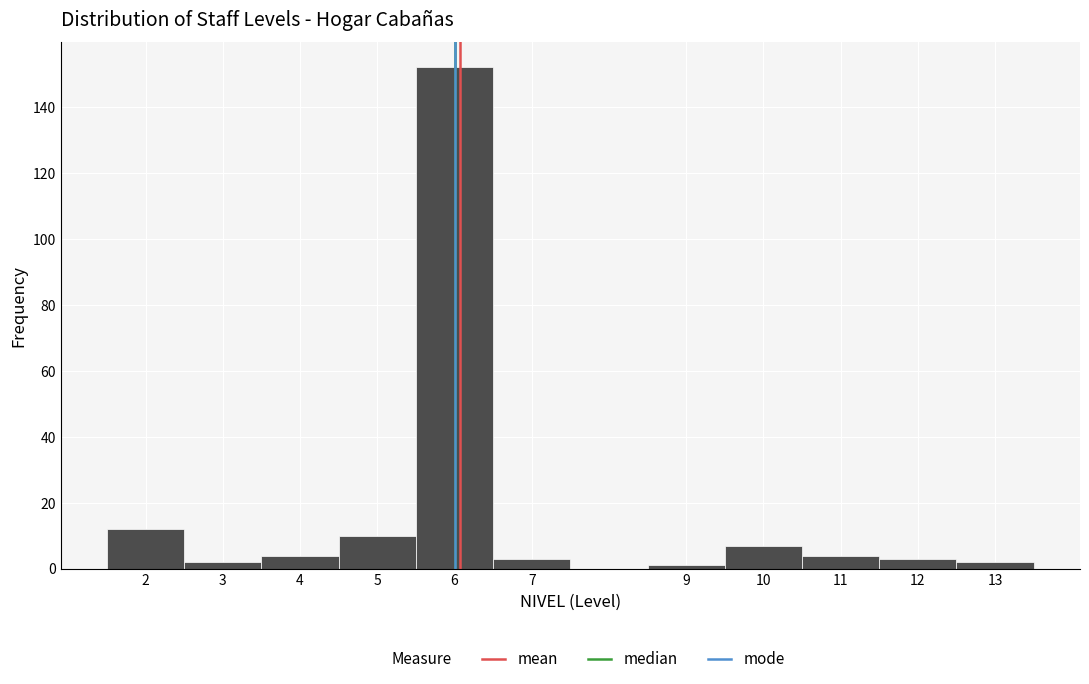

How tall is the bar that spans 12.5 to 13.5 on the x-axis? The values are not printed on the chart, so give them approximately, as read against the axis.

2